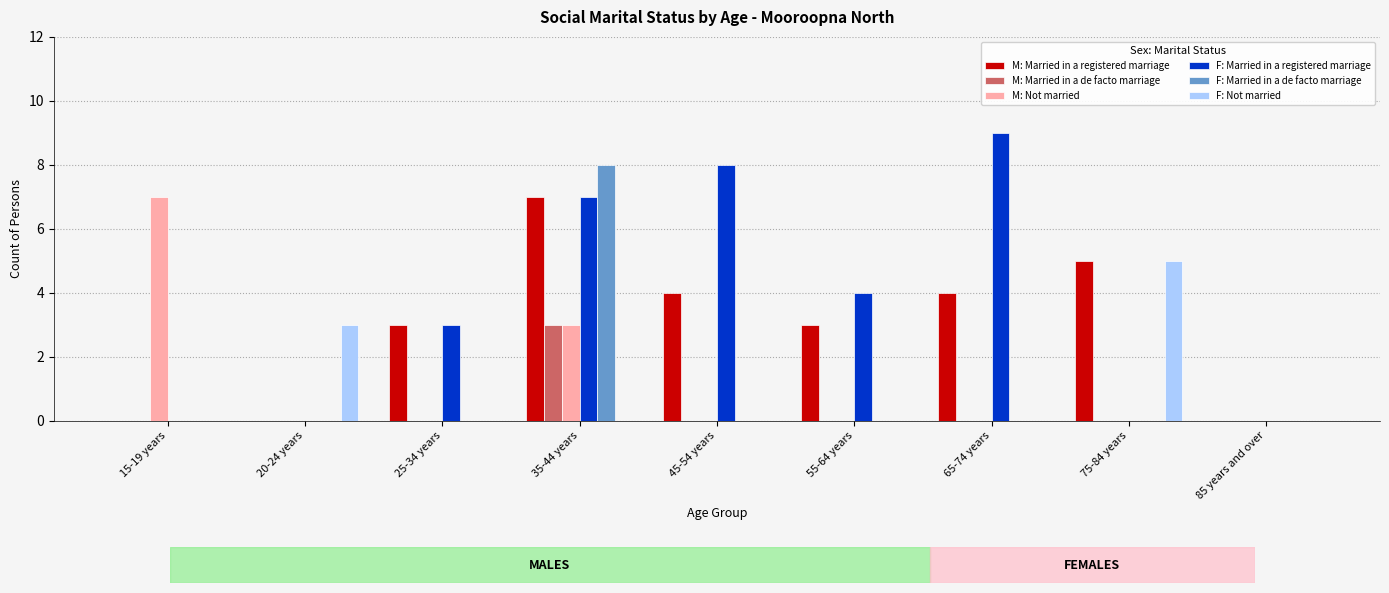

How many groups of bars are there?

9